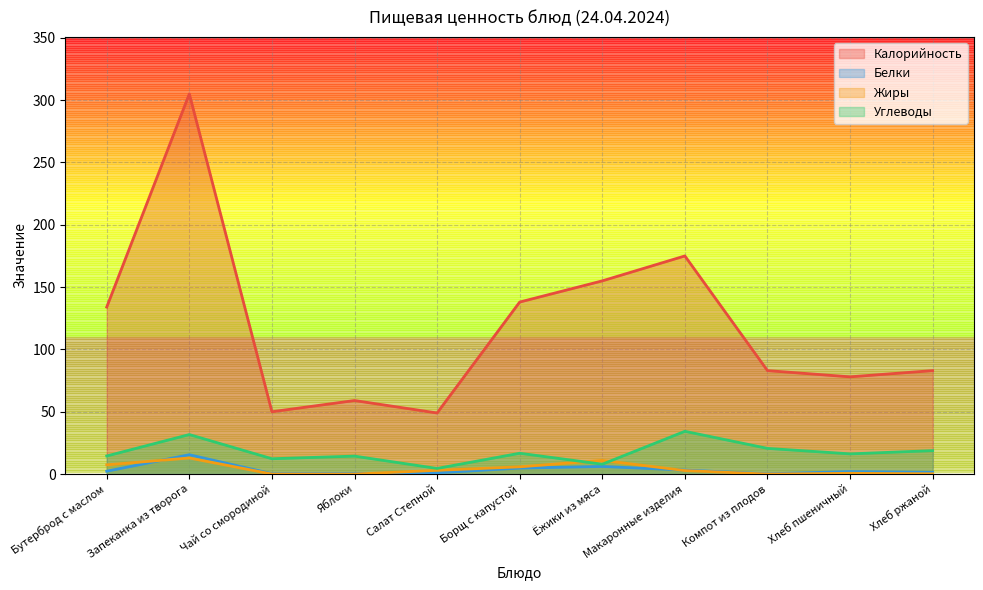

How many values in Жиры are above zero?

8